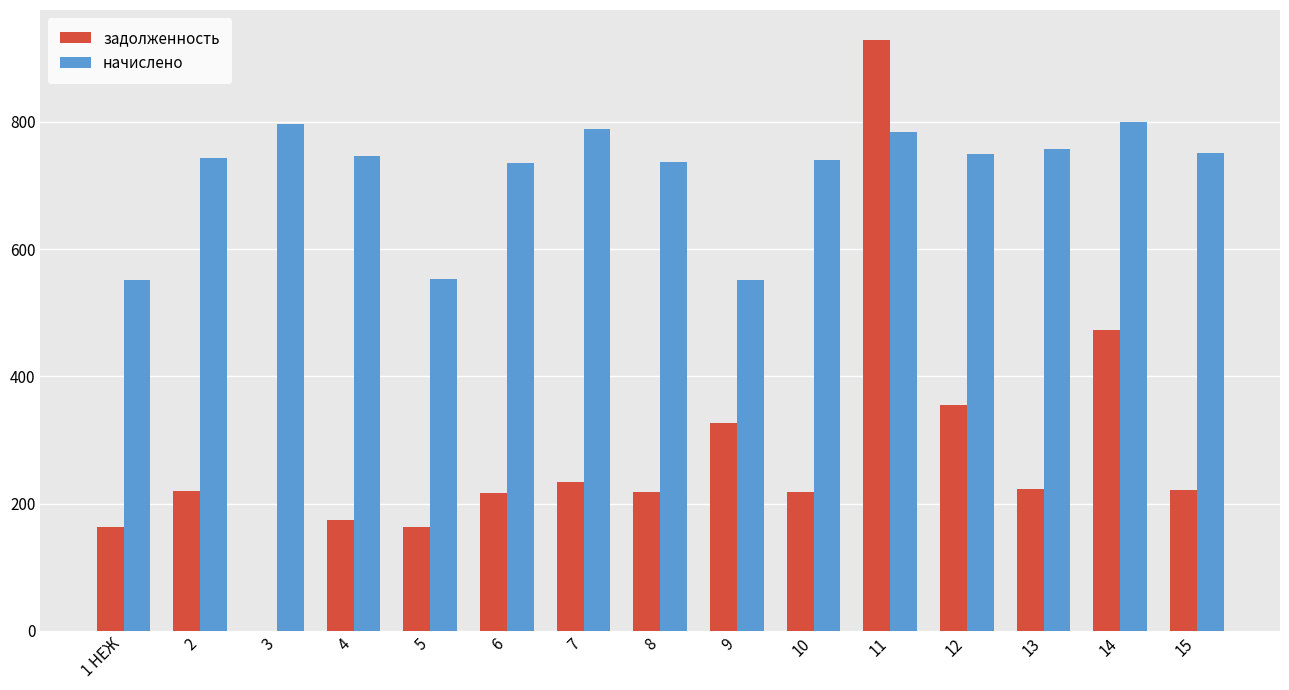

Which series has the largest total across all categories?

начислено